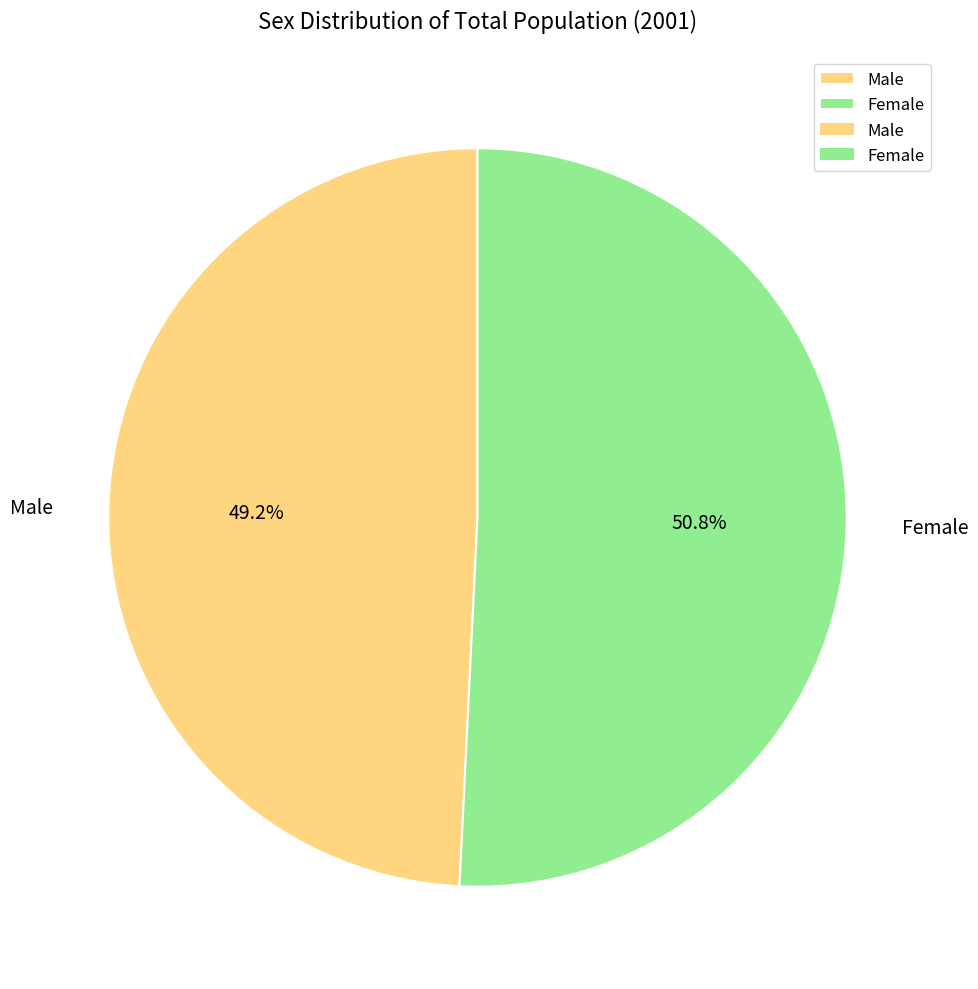

What percentage is the Male slice, to the nearest percent?

49%